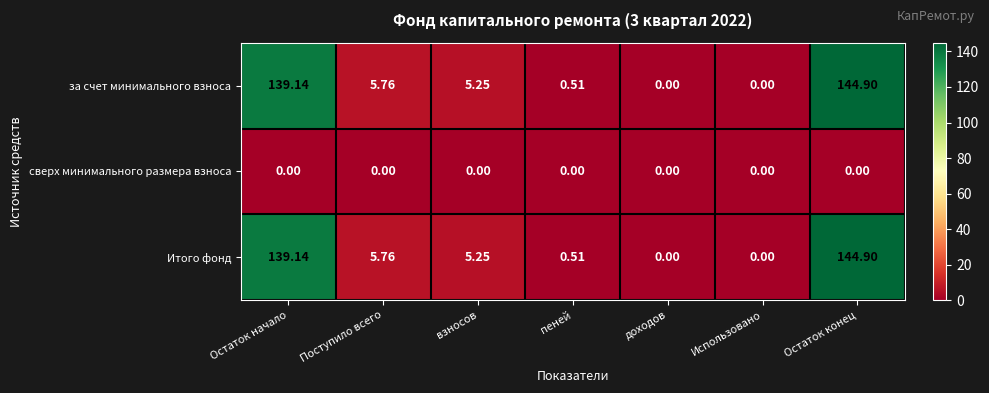

What is the total value across all series at взносов?

10.5